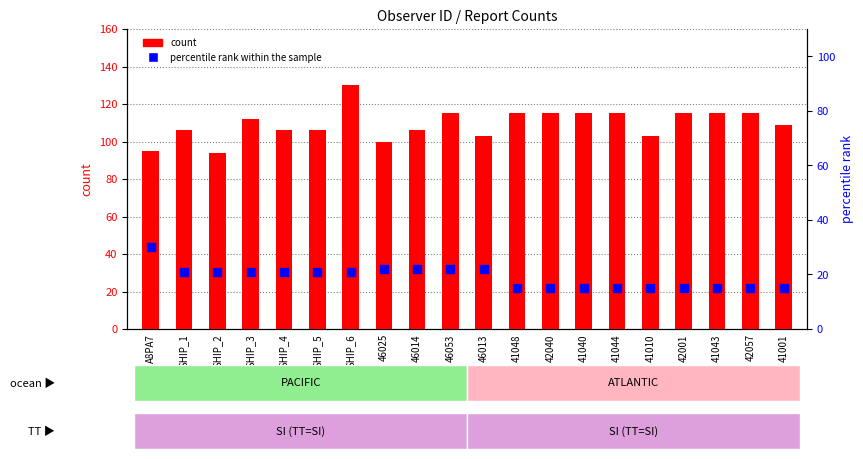

At which category is the sum across all series the highest?

SHIP_6